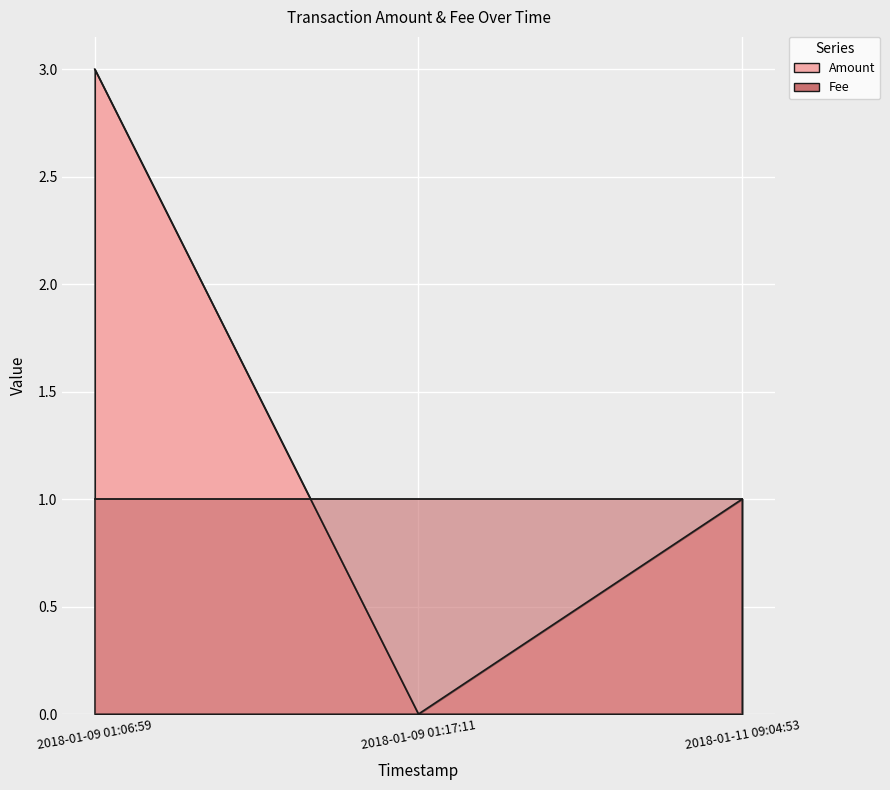

What position from the left is 2018-01-09 01:06:59?

1